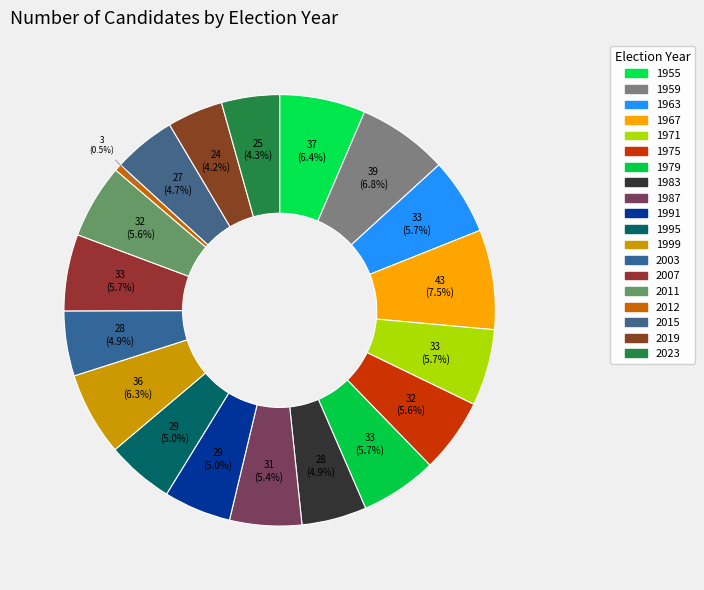

Count the number of slices in the pie.

19